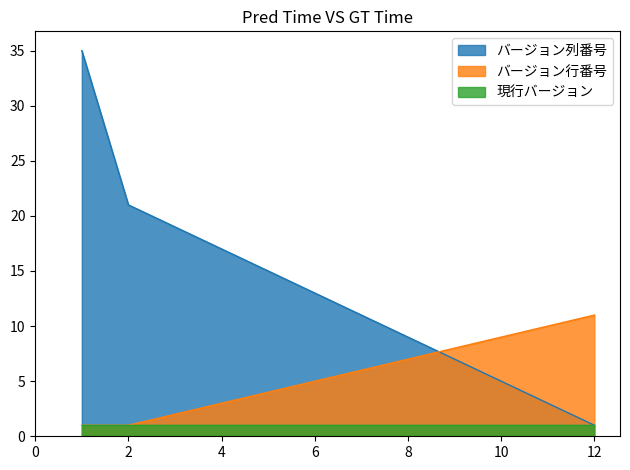

True or false: バージョン行番号 has a value of 1 at 1.

True